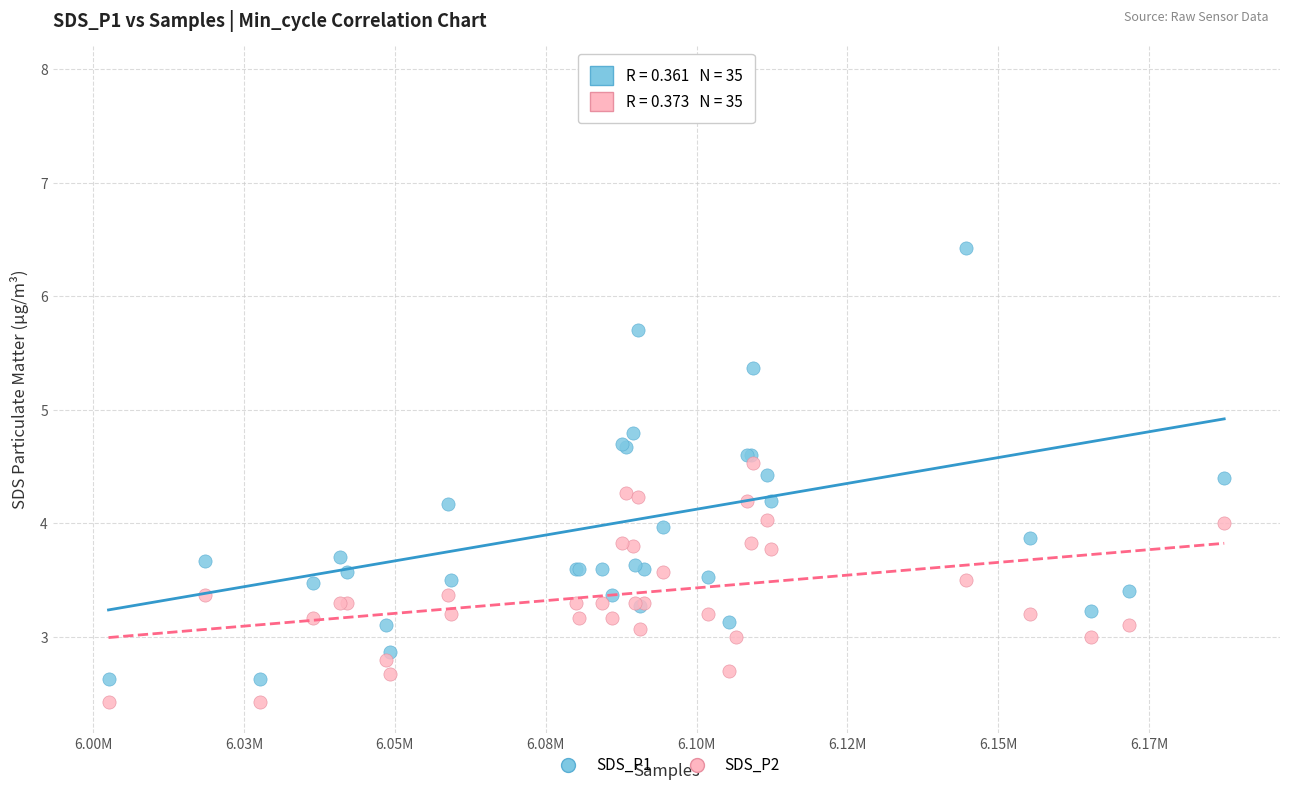

Which series reaches the maximum Y coordinate?

SDS_P1